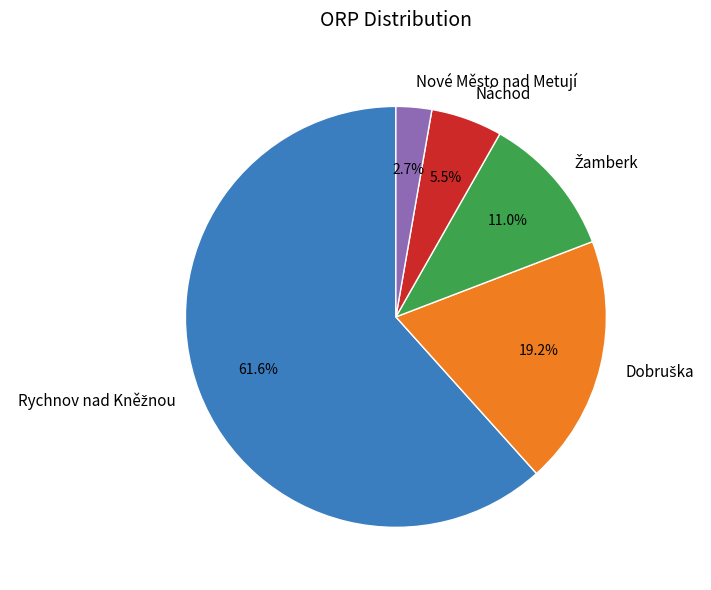

Combined, what portion of the pie is Náchod and Nové Město nad Metují?

8.2%